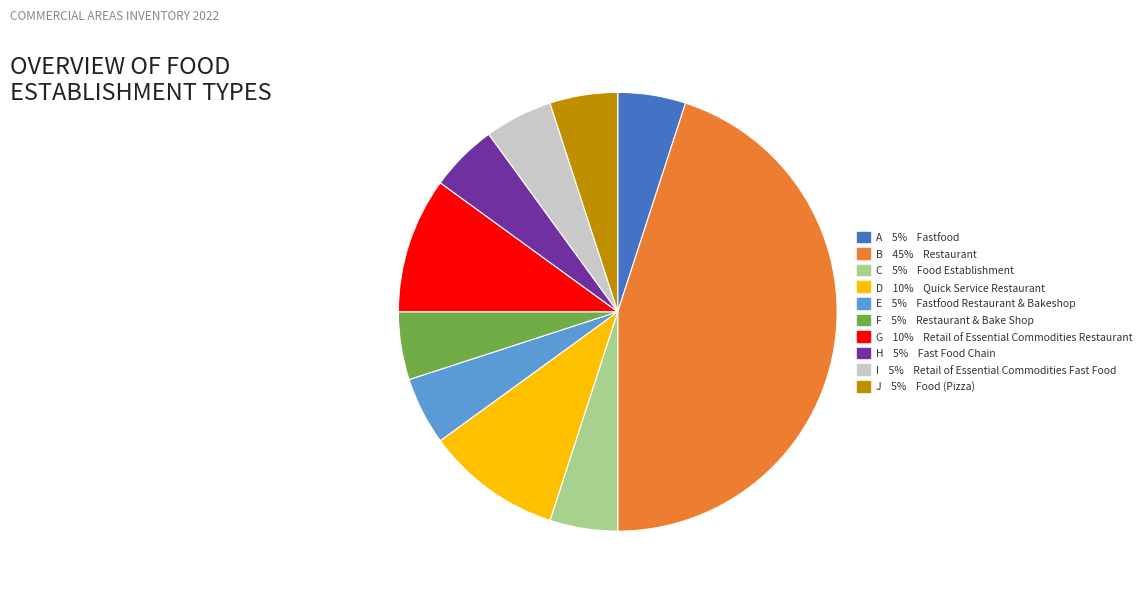

Is there any slice that represents more than half of the pie?

No